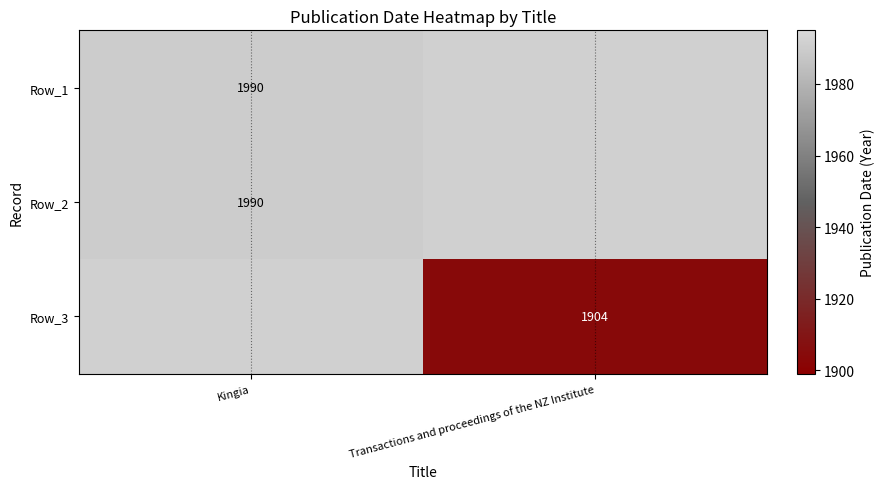

Is it true that Row_3 equals 938 at Transactions and proceedings of the NZ Institute?

False